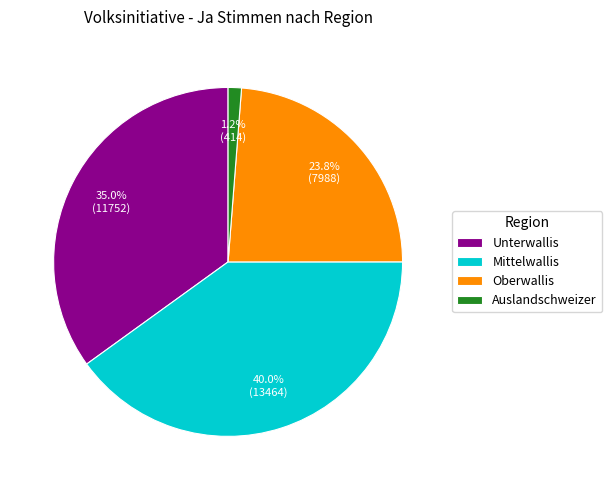

Is it true that Unterwallis is 47% of the pie?

False